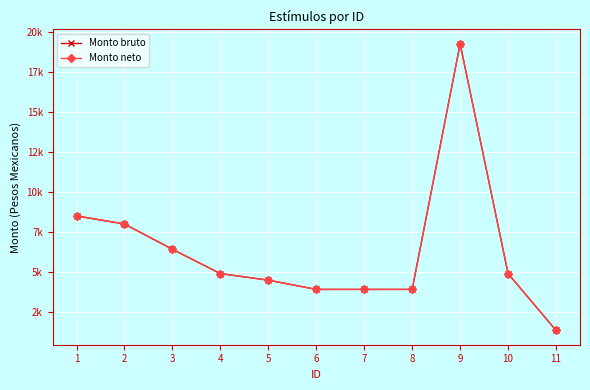

True or false: Monto neto has a value of 6624.1 at 7.

False